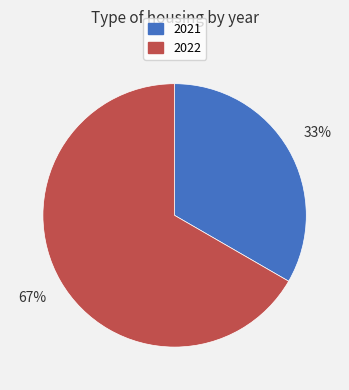

Count the number of slices in the pie.

2